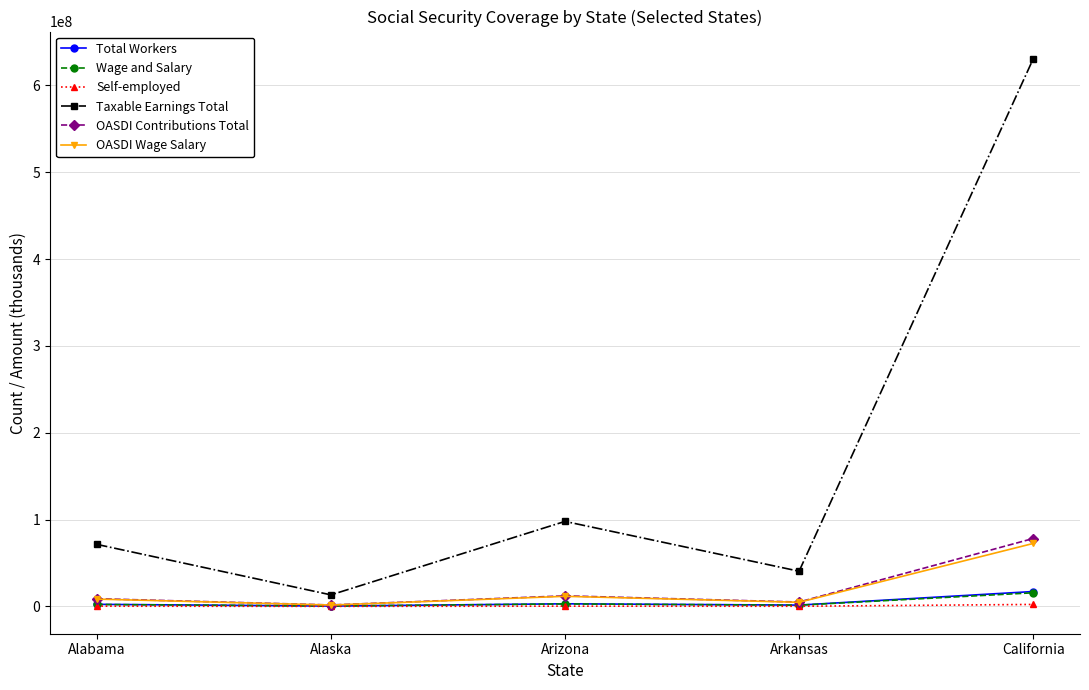

How many data points in OASDI Wage Salary are less than 8404504?

2